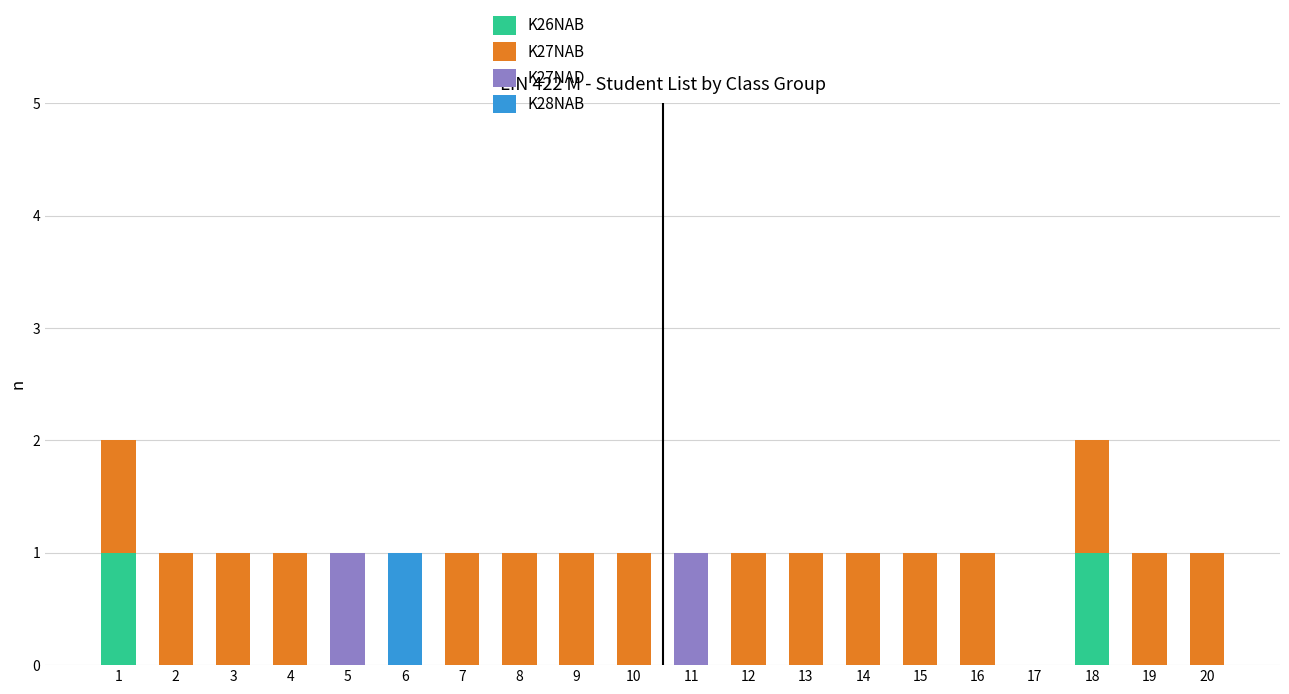

The value of K26NAB at 6 is -1. True or false?

False